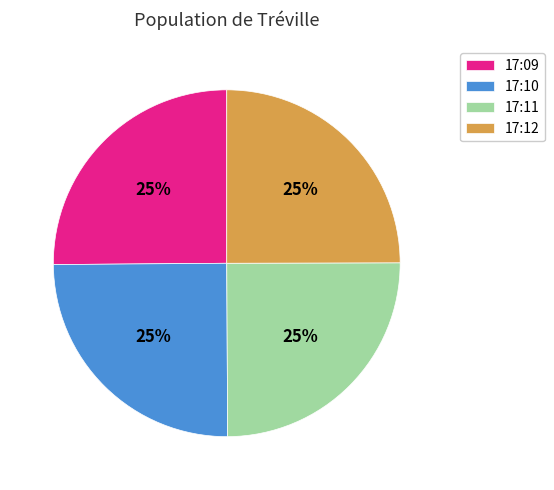

Does 17:10 account for over 50% of the chart?

No